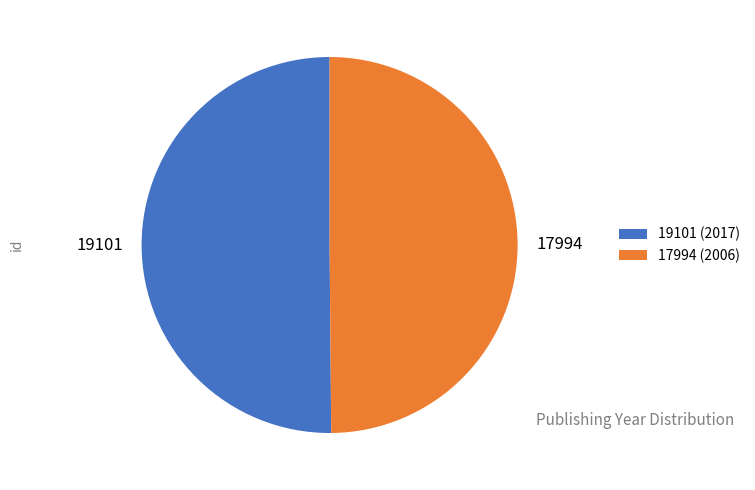

Combined, do 17994 (2006) and 19101 (2017) account for over 50%?

Yes